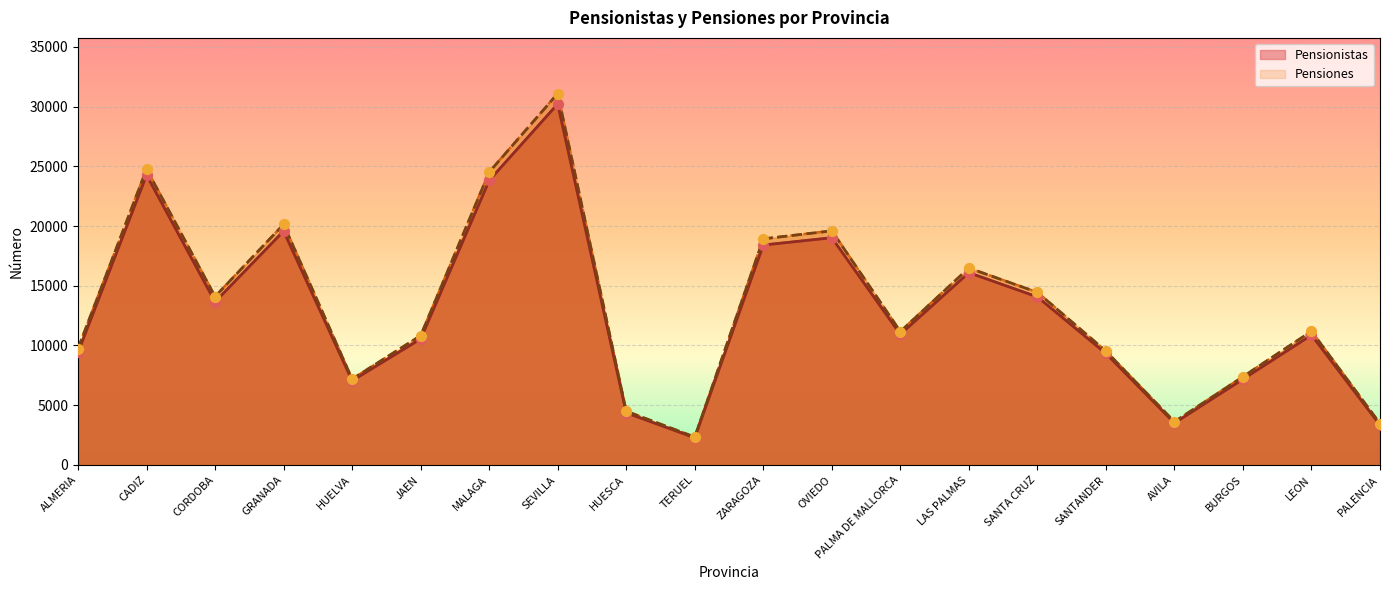

At which category is the sum across all series the highest?

SEVILLA